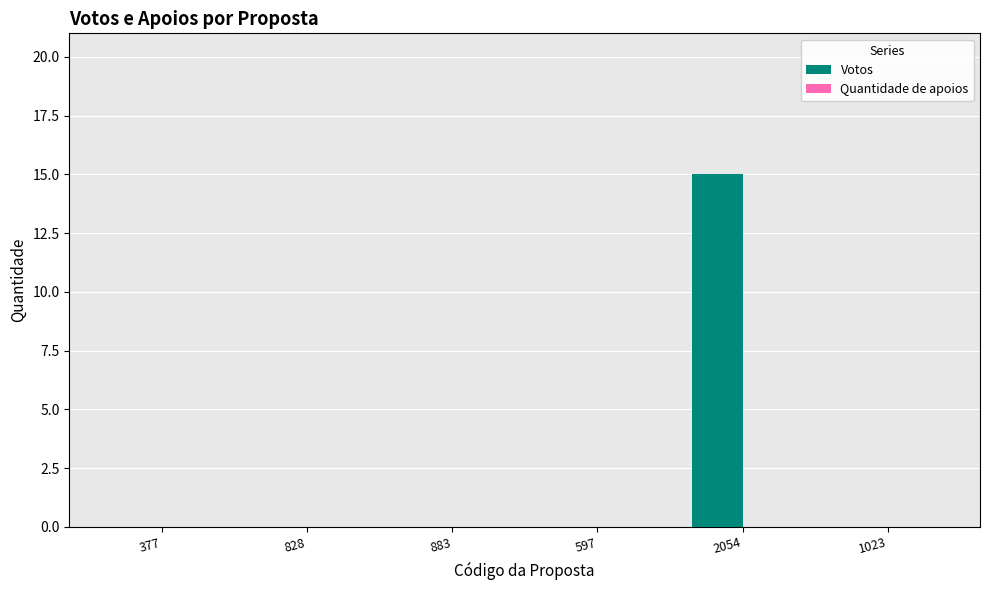

True or false: the data shows 5 at 377.

False